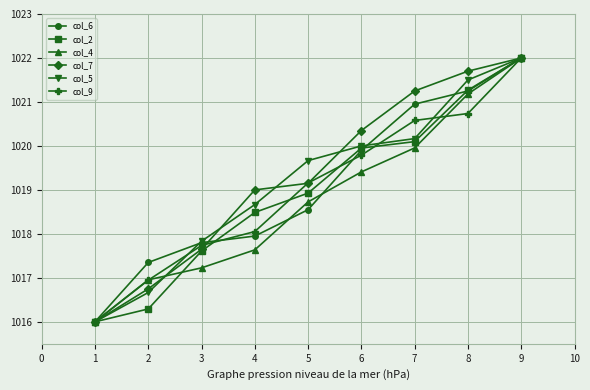

What is the spread (max minus min) of values at 6?

0.9